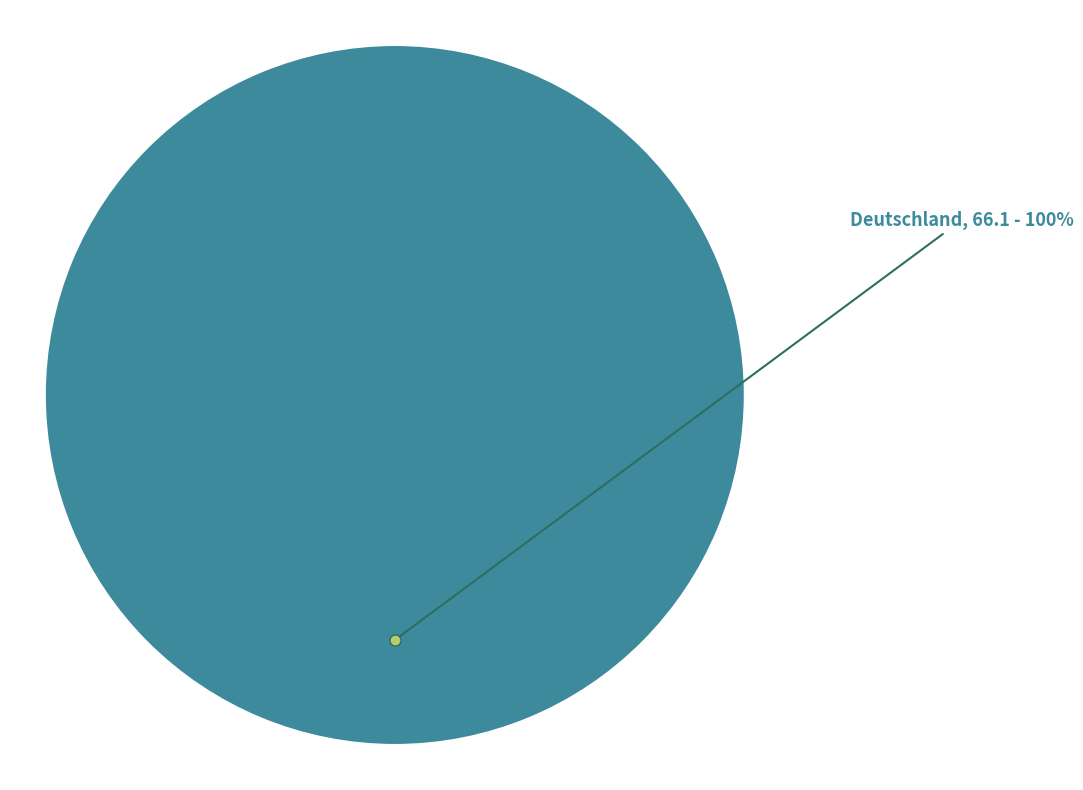

Which slice represents more than half of the pie?

Deutschland